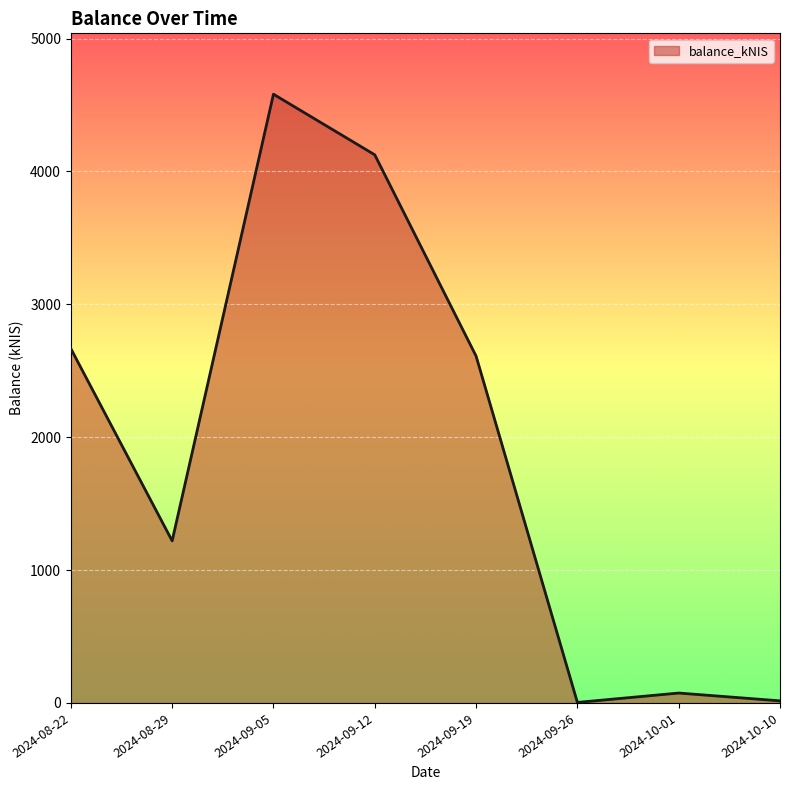

Where is the first local maximum?

2024-09-05